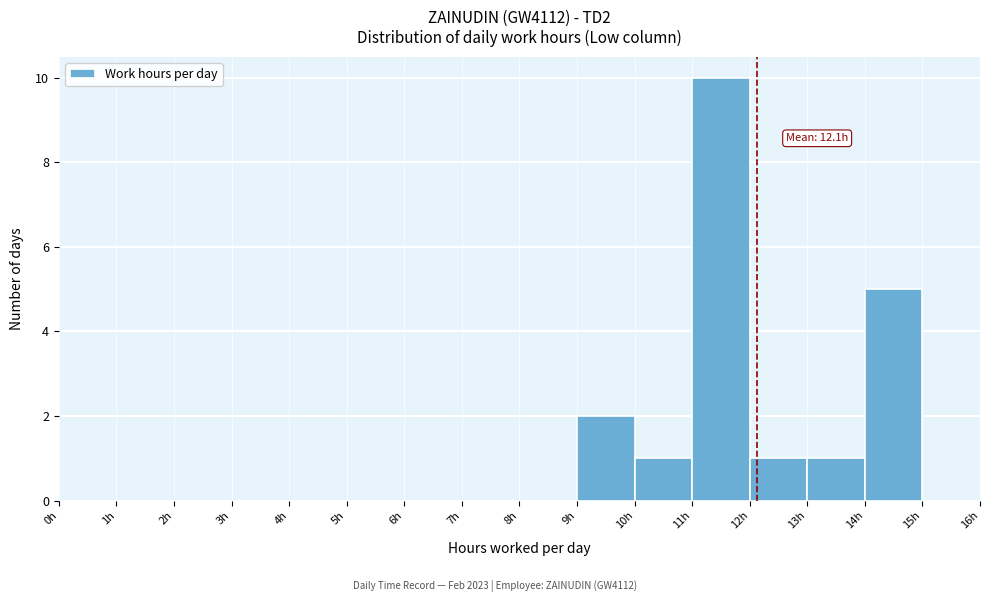

Which range on the x-axis has the tallest bar?

11 to 12